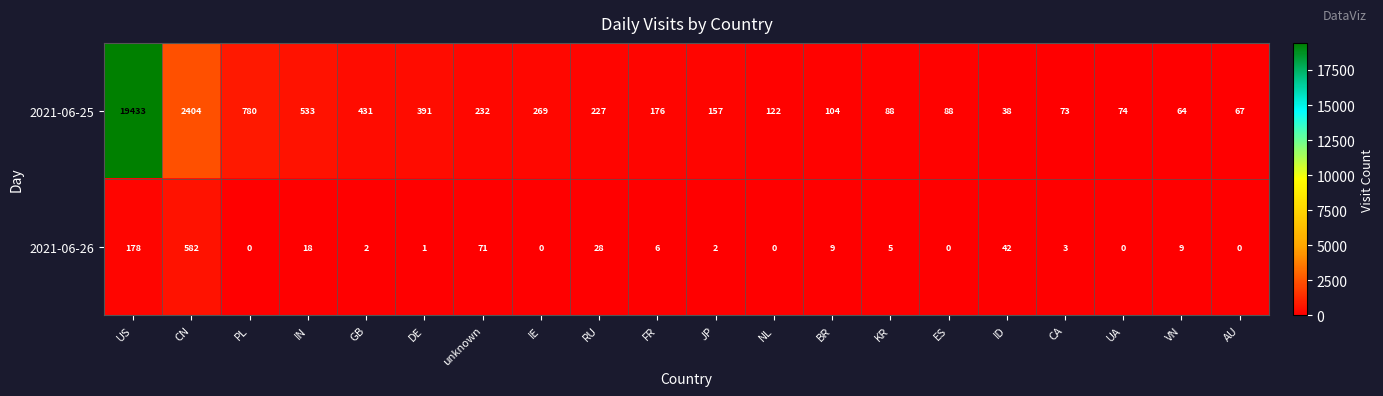

Rank the series by their average value, from highest to lowest.

2021-06-25, 2021-06-26